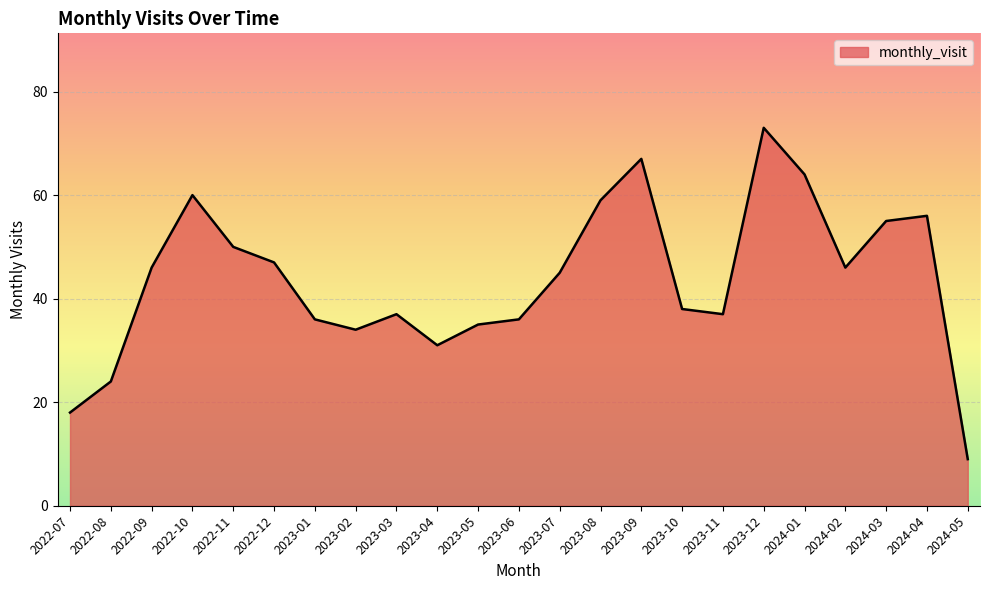

At which category does the chart reach its minimum across all series?

2024-05